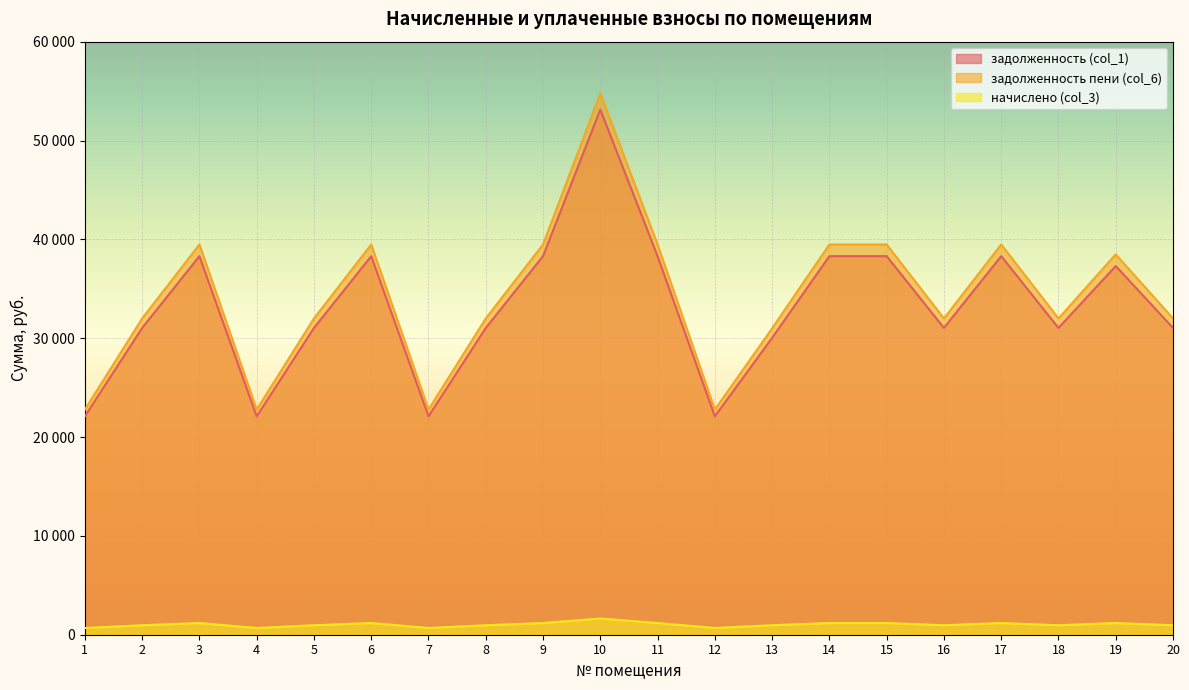

True or false: задолженность (col_1) has a value of 31038.7 at 18.

True